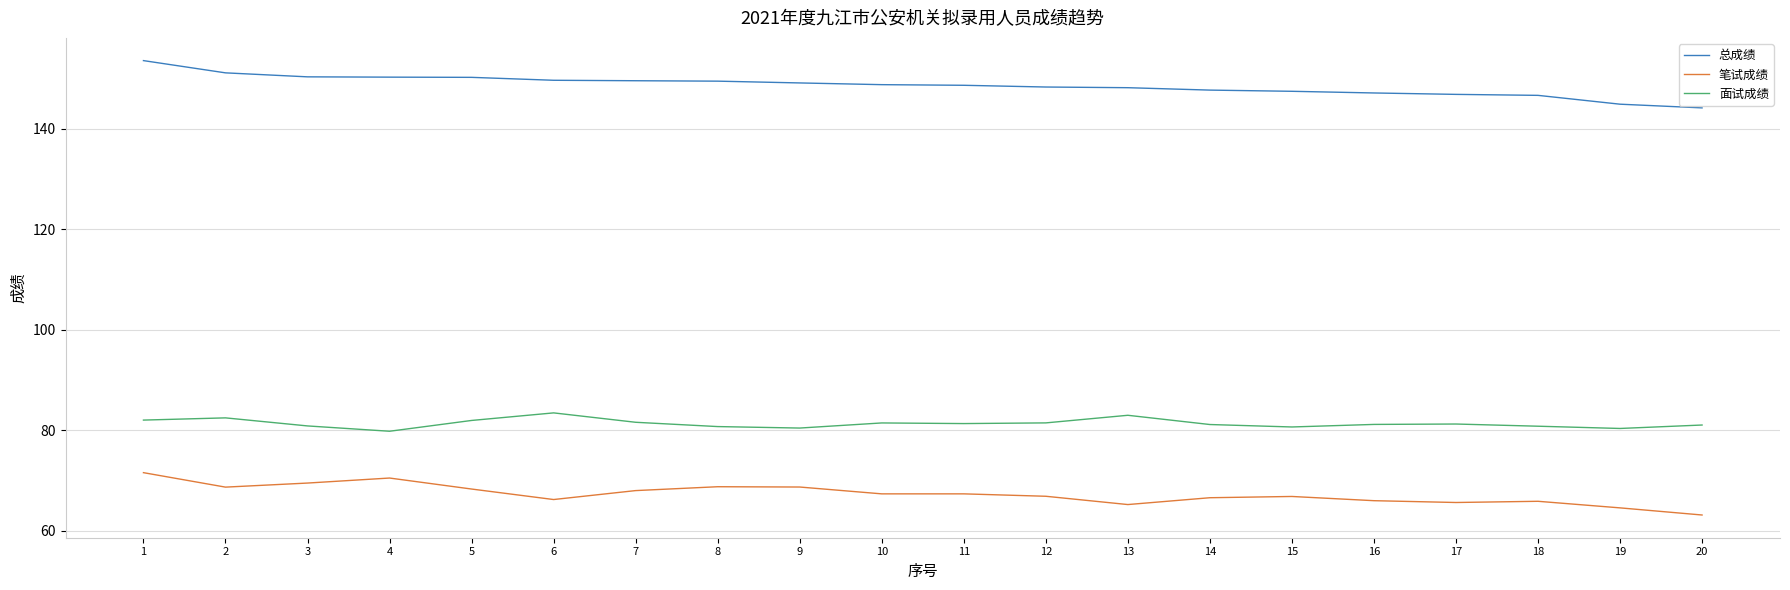

The value of 笔试成绩 at 19 is 35.5. True or false?

False